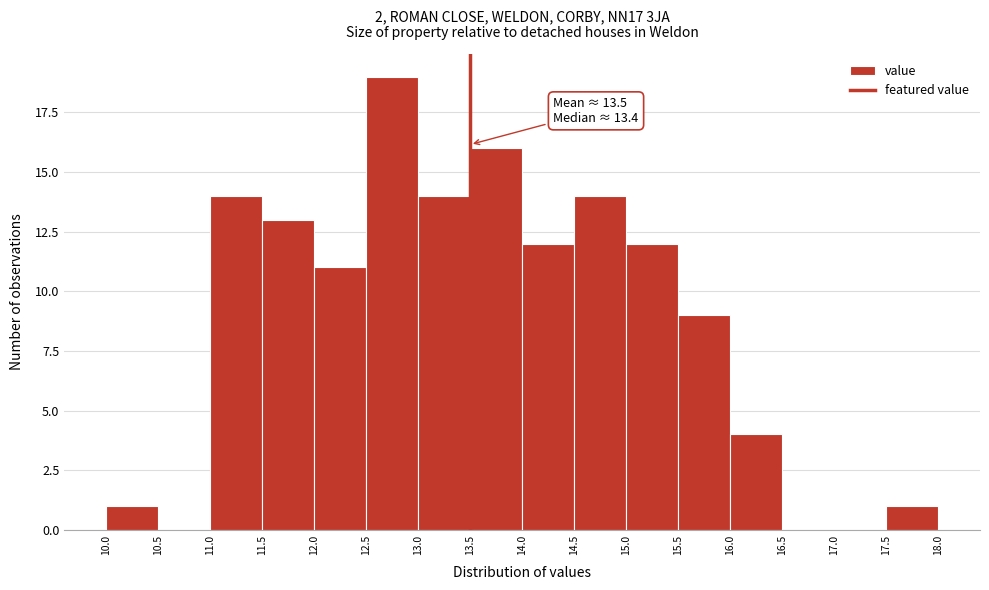

Which range on the x-axis has the tallest bar?

12.5 to 13.0